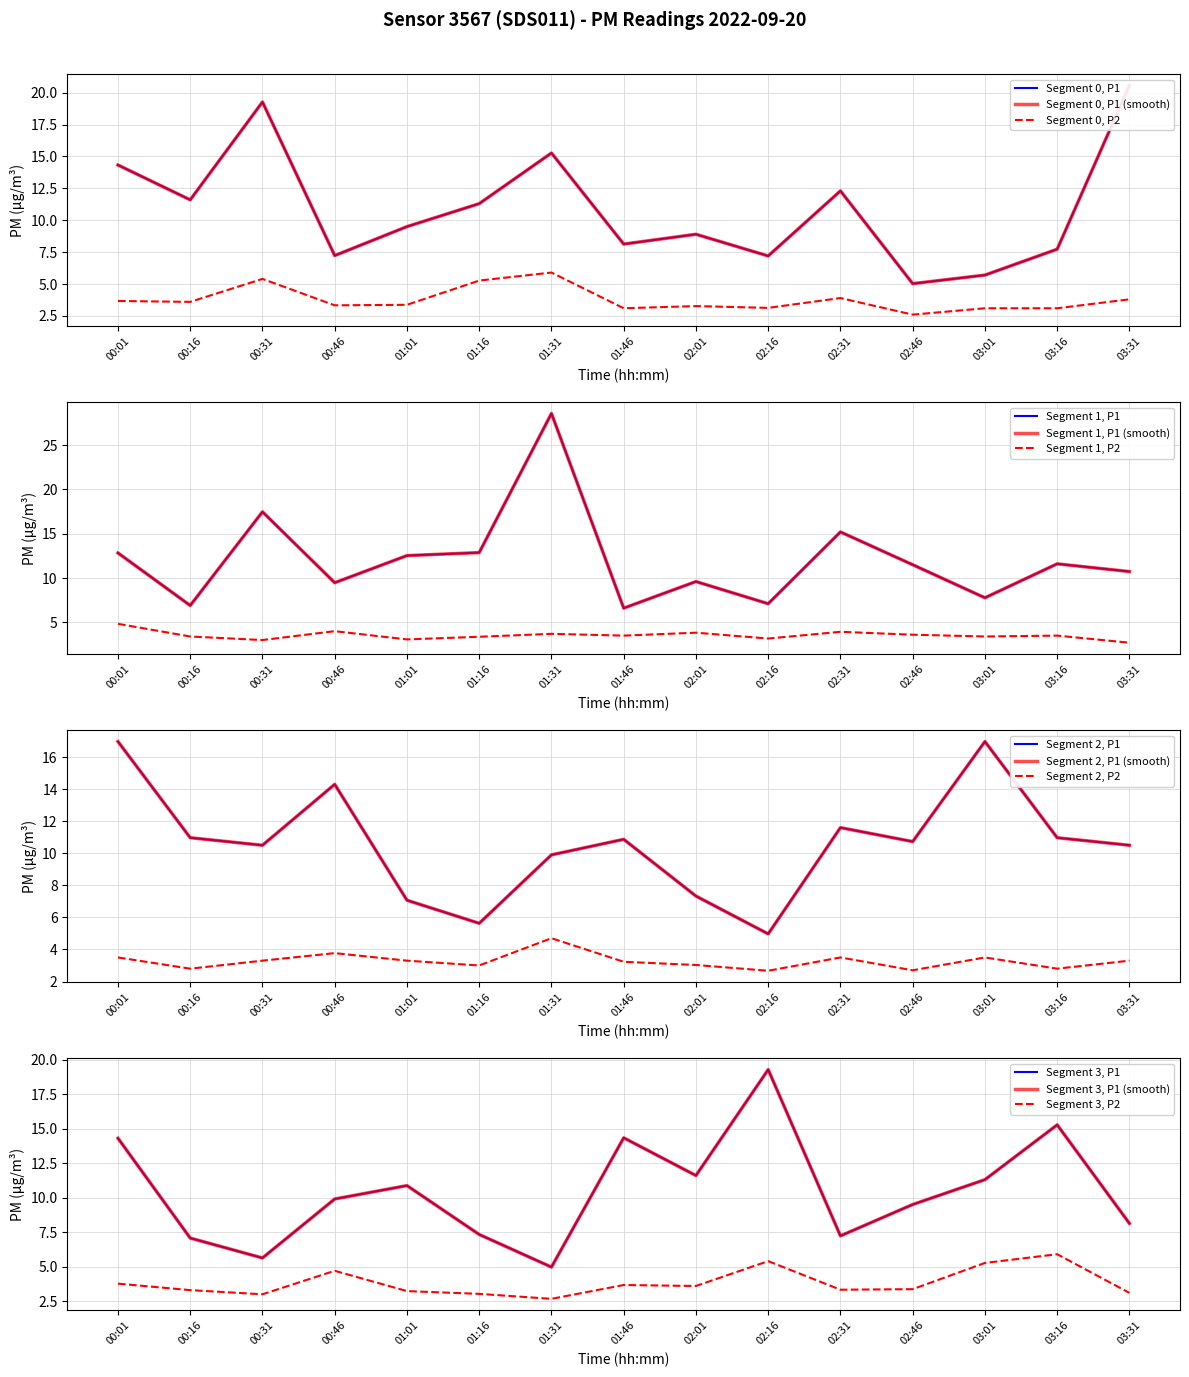

At which label does Segment 0, P2 reach its minimum?

02:46